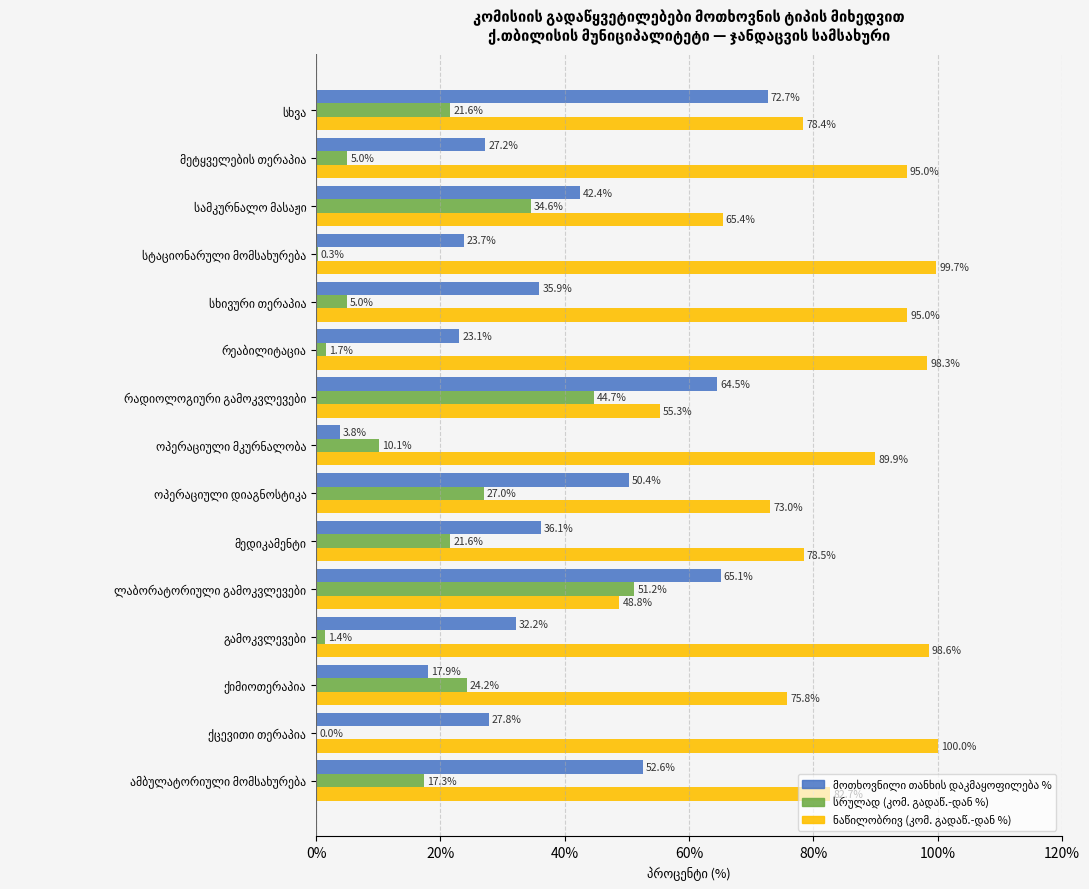

What is the maximum value shown in the chart?

100.0